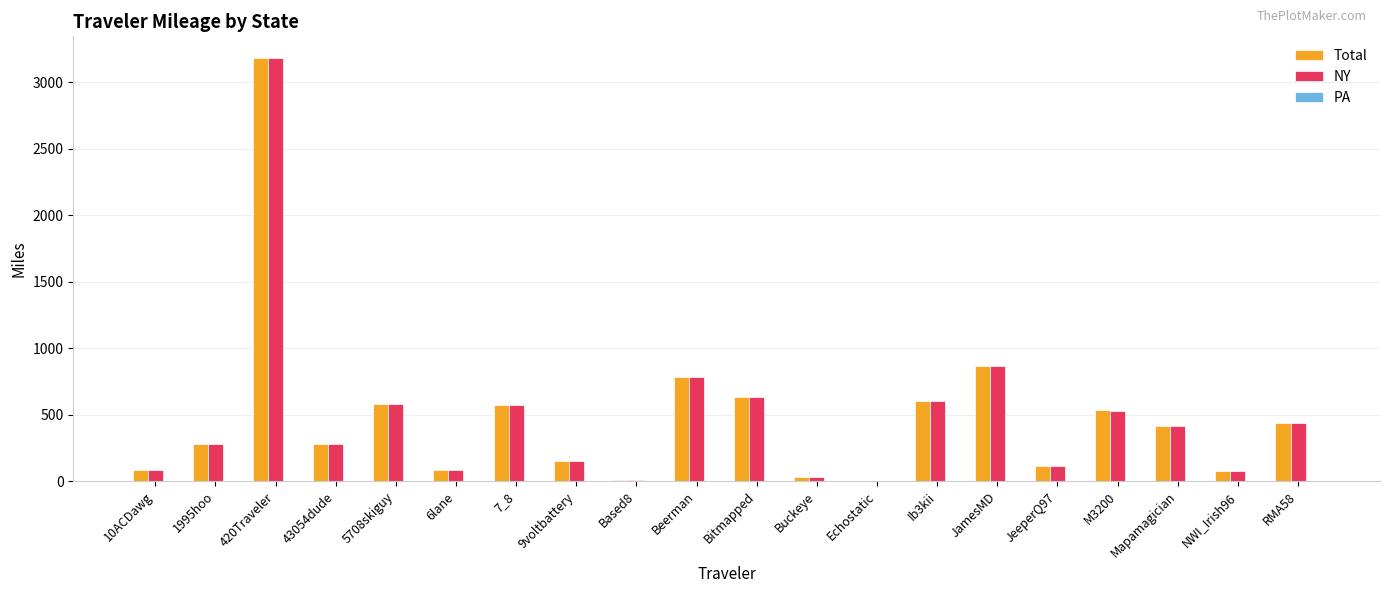

Which label corresponds to the largest value in the chart?

420Traveler